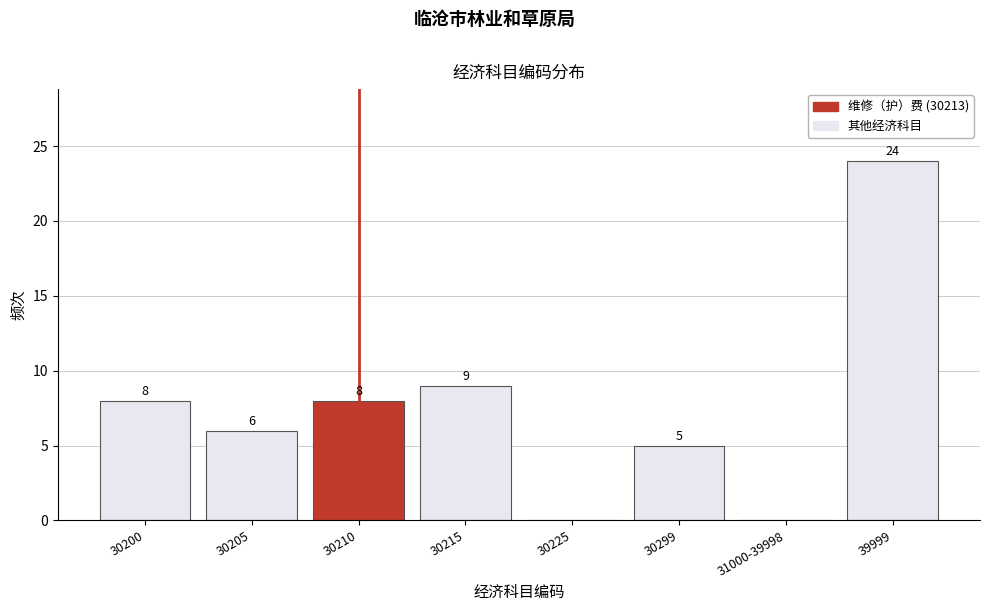

Reading left to right, transcribe all the data shown in this chart.

30200=8	30205=6	30210=8	30215=9	30225=0	30299=5	31000-39998=0	39999=24